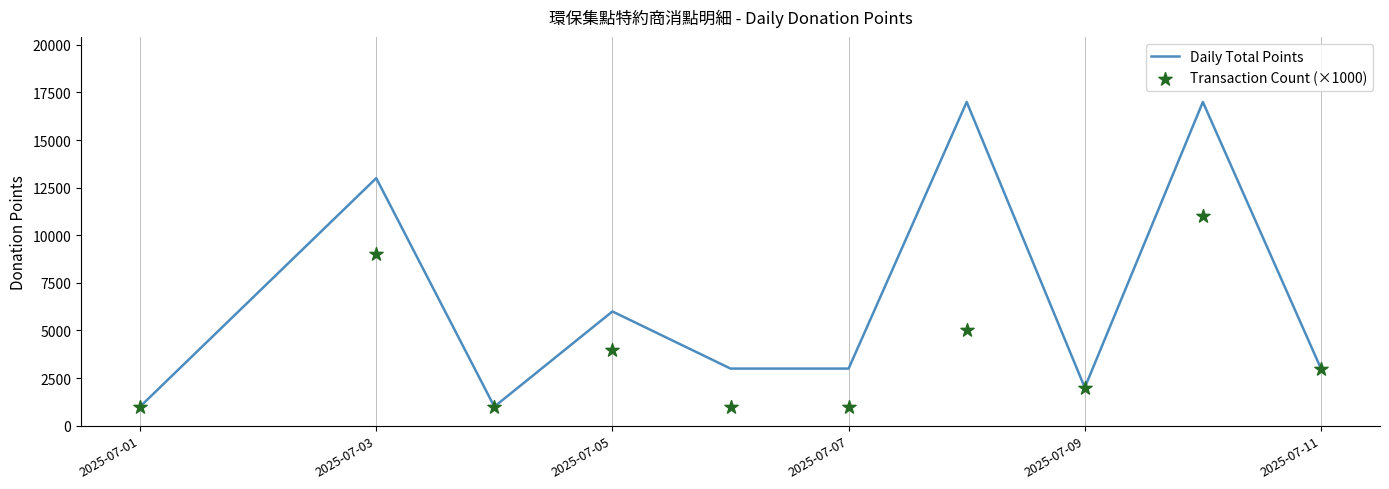

Which series has the largest total across all categories?

Daily Total Points